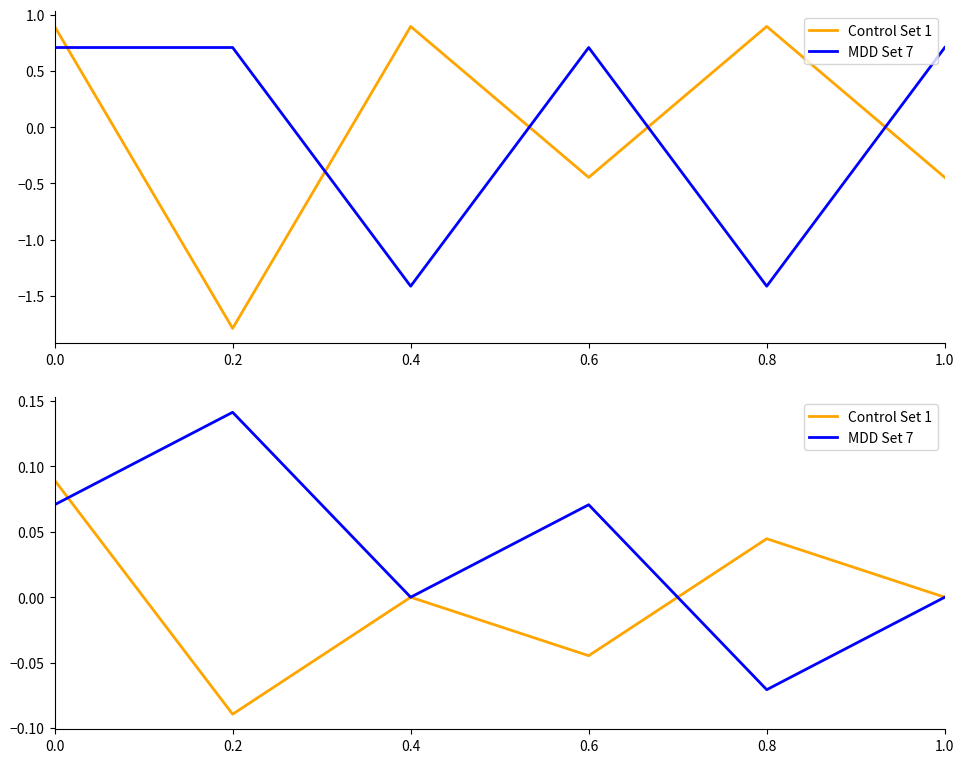

How many values in the Control Set 1 series are below 0?

3